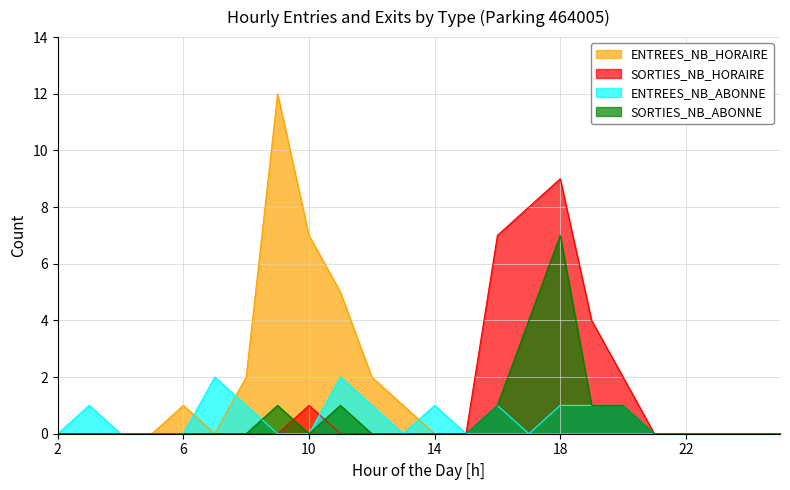

What is the maximum value for SORTIES_NB_ABONNE?

7